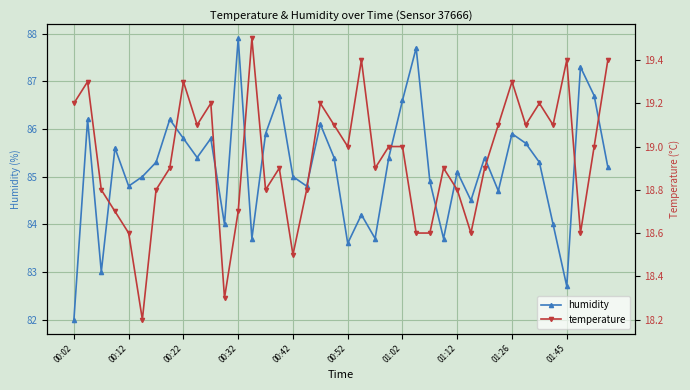

The value of humidity at 01:26 is 30.4. True or false?

False